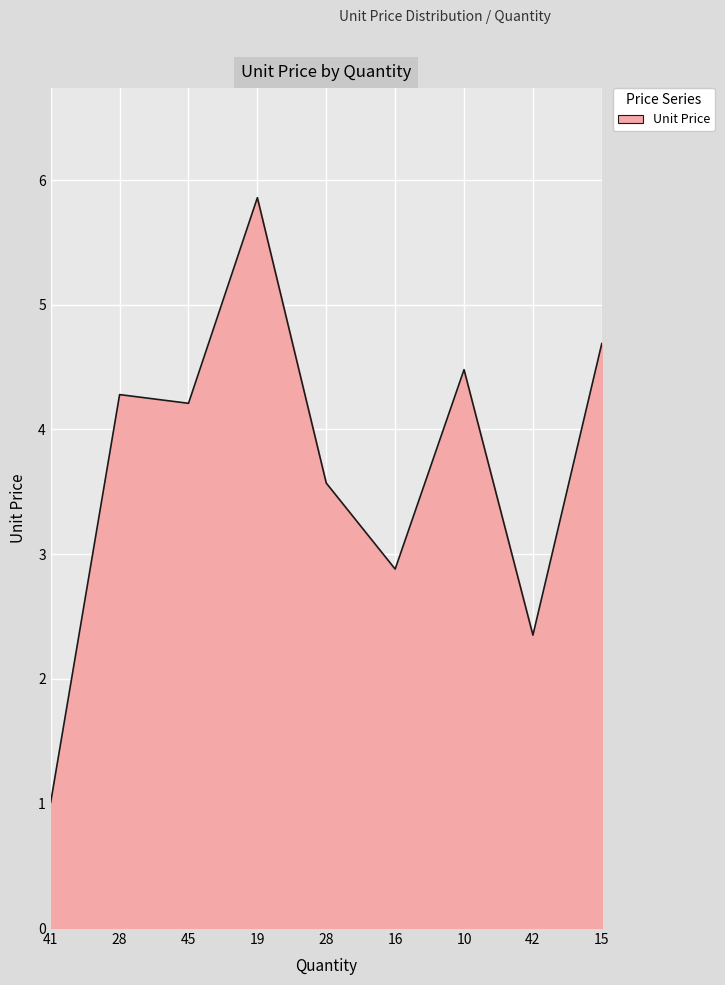

How many lines are shown in the chart?

1